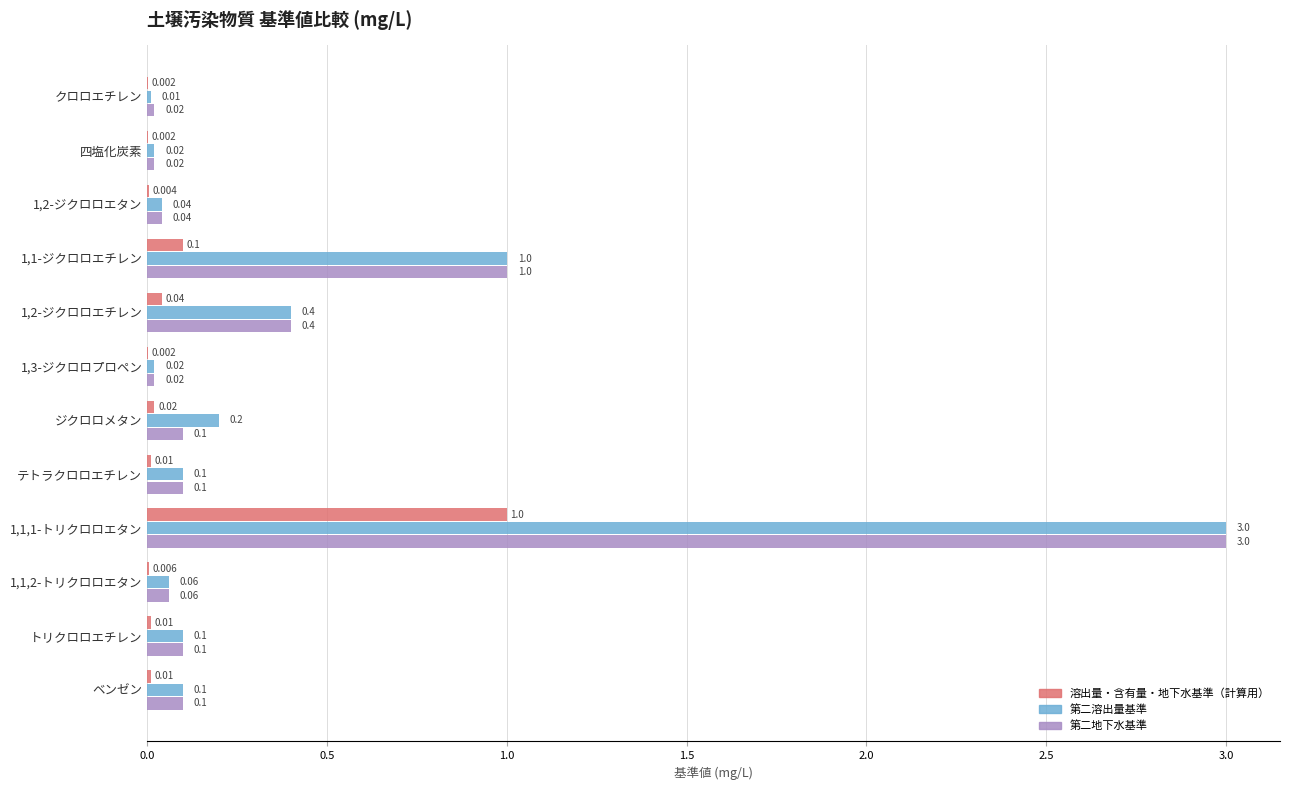

Which series has the largest total across all categories?

第二溶出量基準